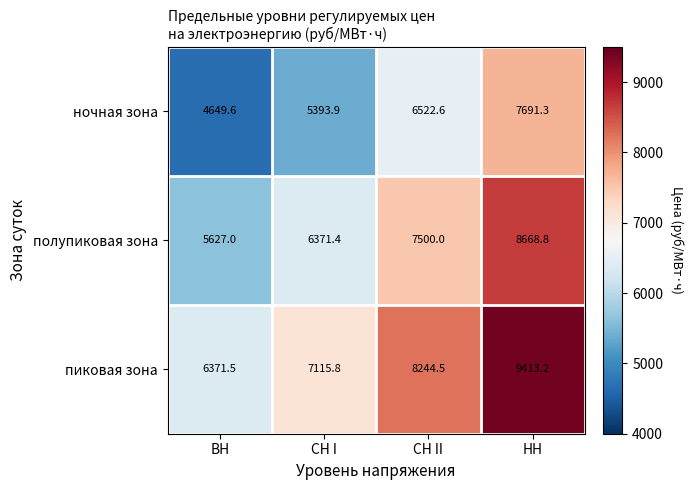

Which series has the largest total across all categories?

пиковая зона